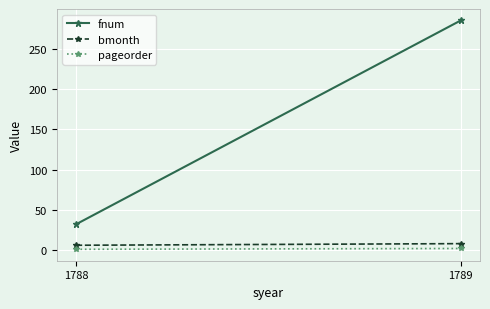

The value of pageorder at 1788 is 0. True or false?

False